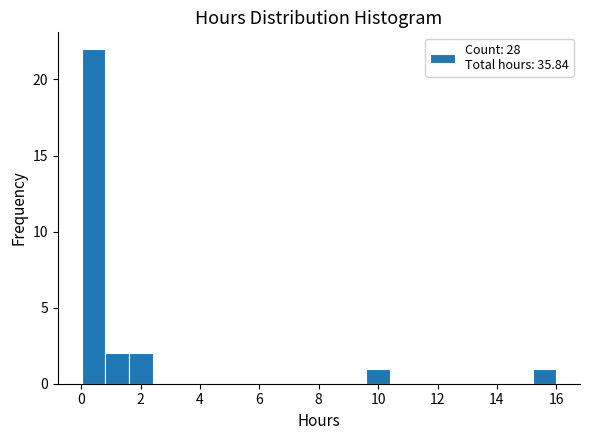

Read against the x-axis, roughly where is the centre of the tallest bar?

0.4